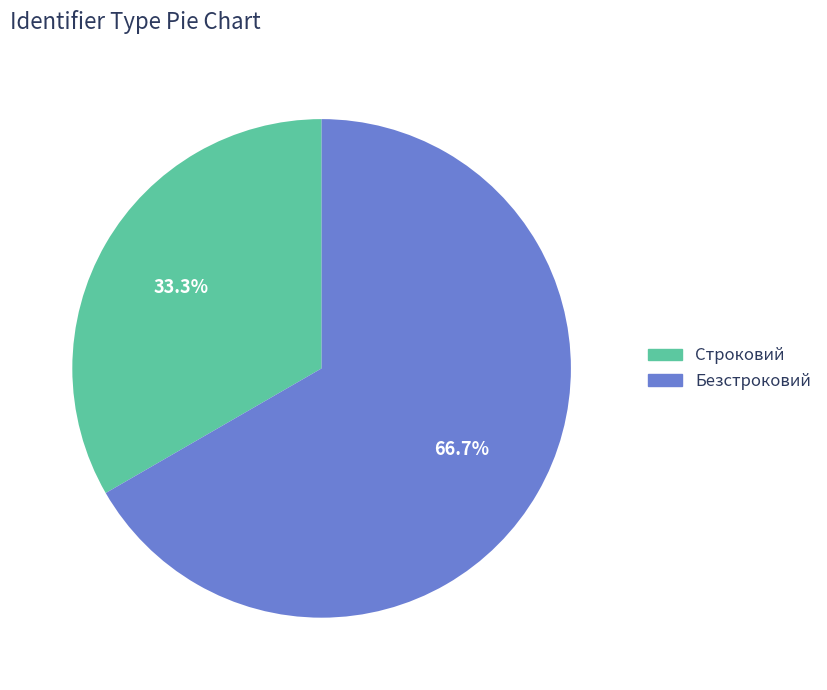

Which has a higher value, Строковий or Безстроковий?

Безстроковий